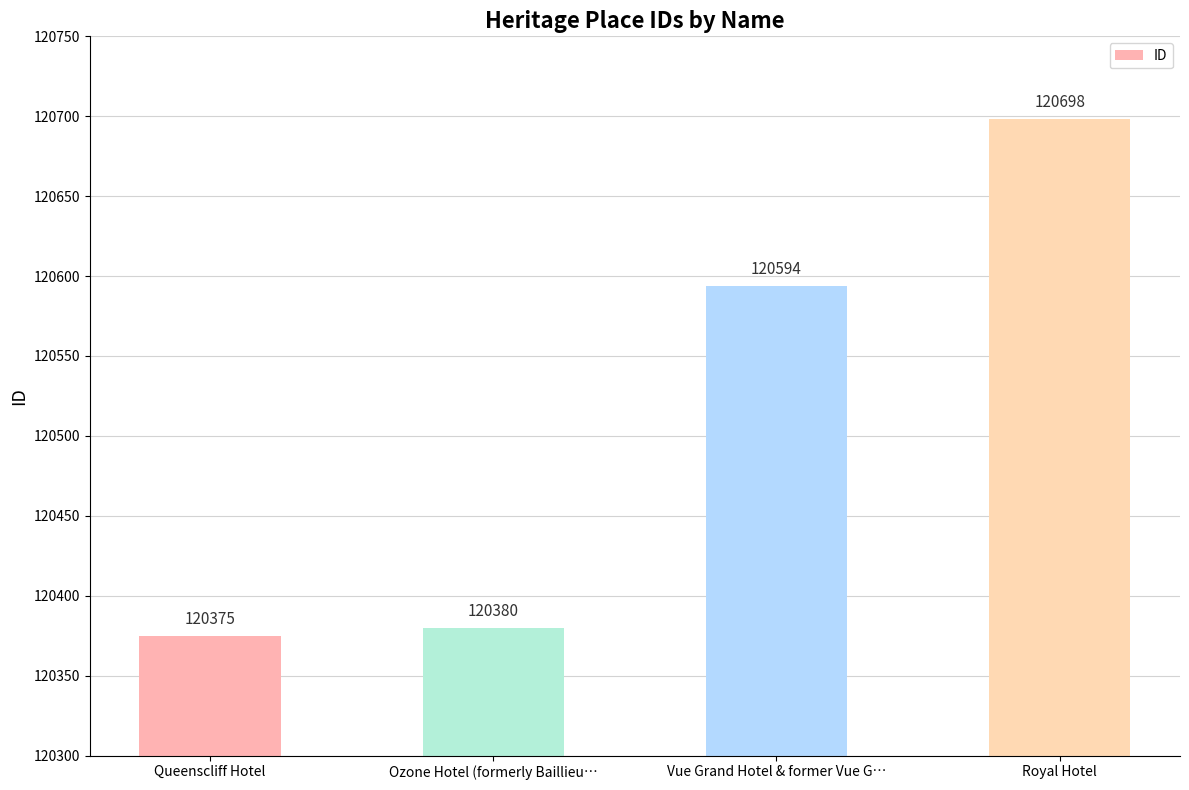

True or false: the data shows 120380 at Ozone Hotel (formerly Baillieu….

True